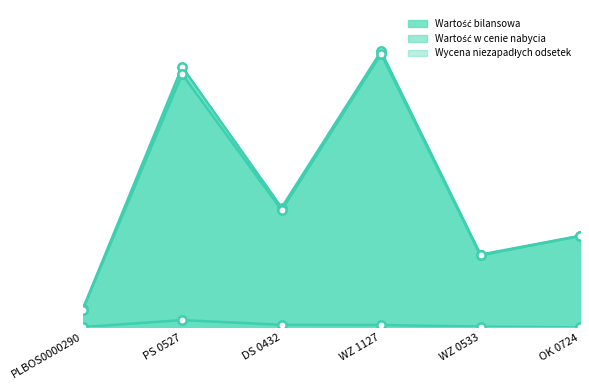

At which label does Wartość bilansowa reach its minimum?

PLBOS0000290